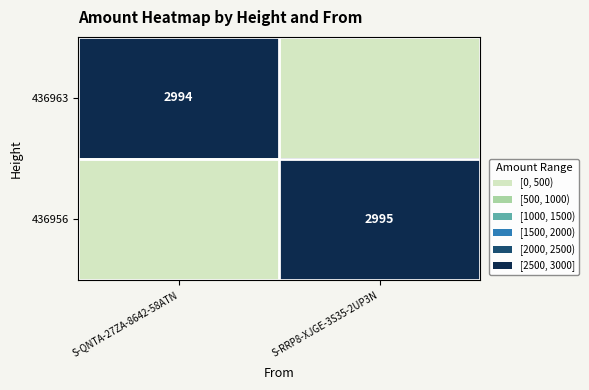

The value of 436956 at S-RRP8-XJGE-3S35-2UP3N is 2995. True or false?

True